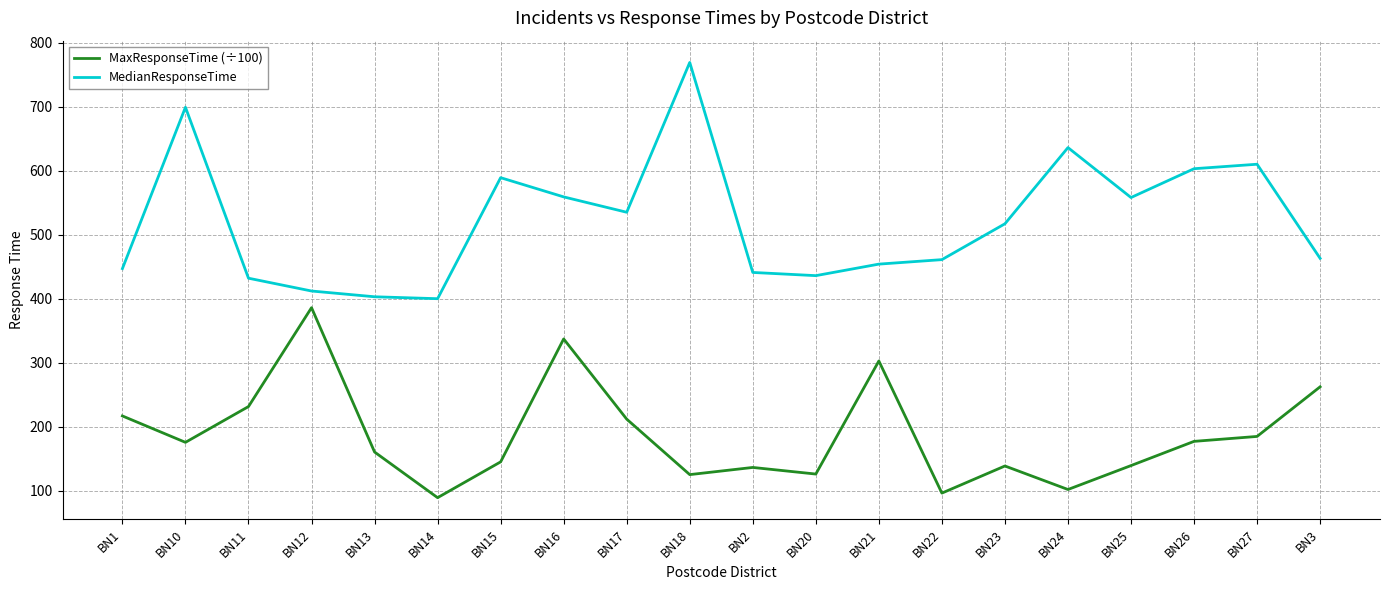

What is the total value across all series at BN24?

738.0